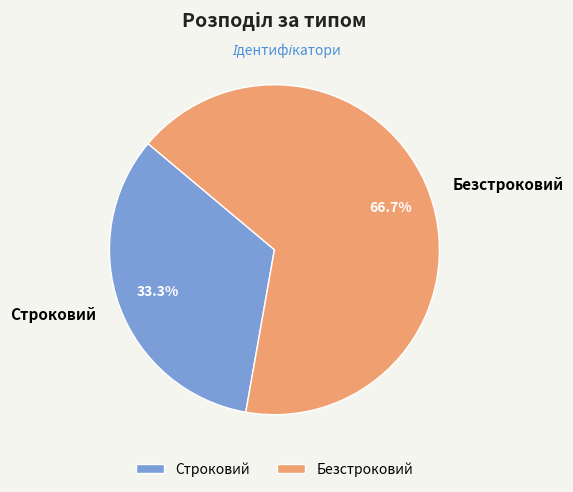

What percentage is the Безстроковий slice, to the nearest percent?

67%